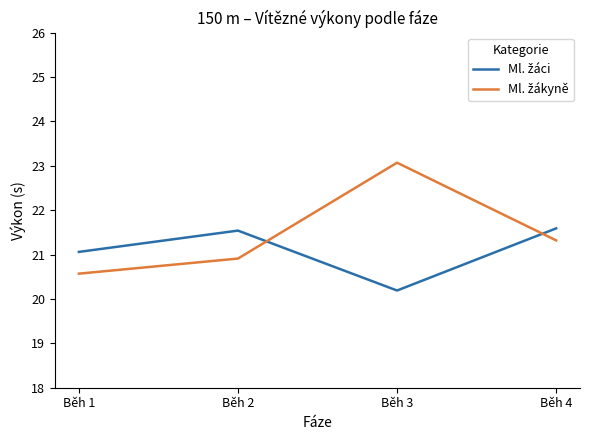

At how many categories does at least one series exceed 20?

4